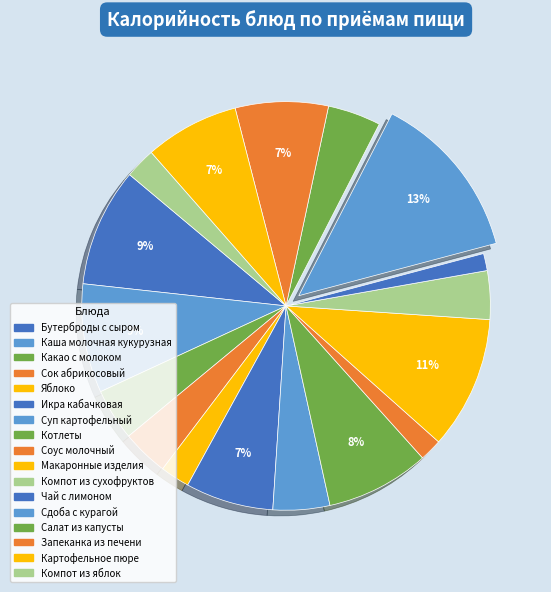

The Запеканка из печени slice represents 1% of the pie. True or false?

False